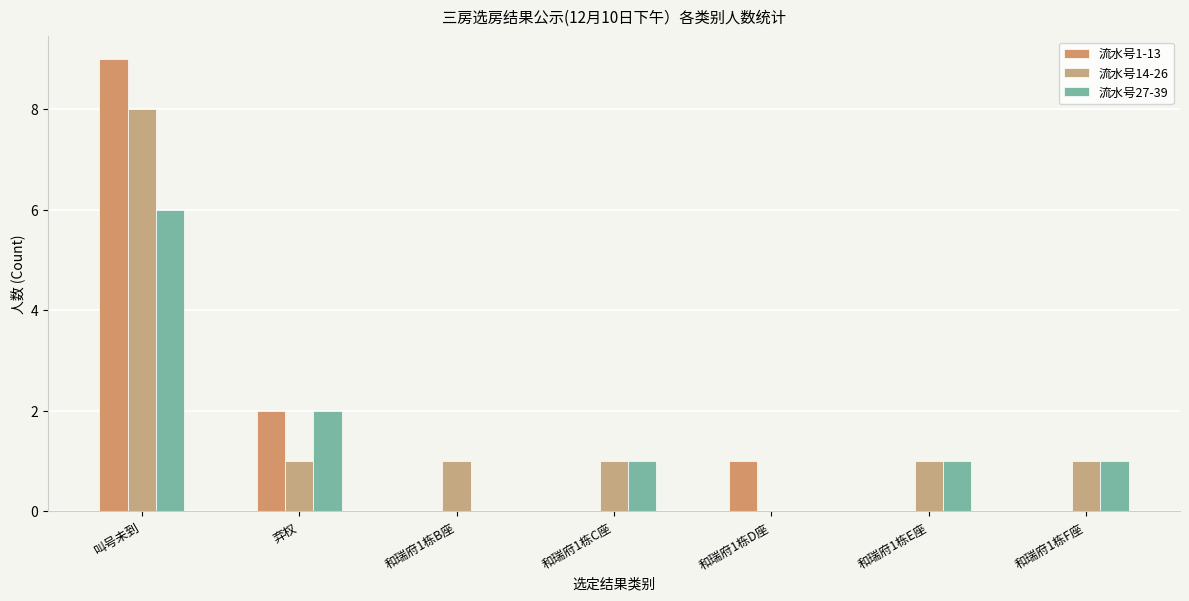

True or false: 流水号27-39 has a value of 11 at 叫号未到.

False